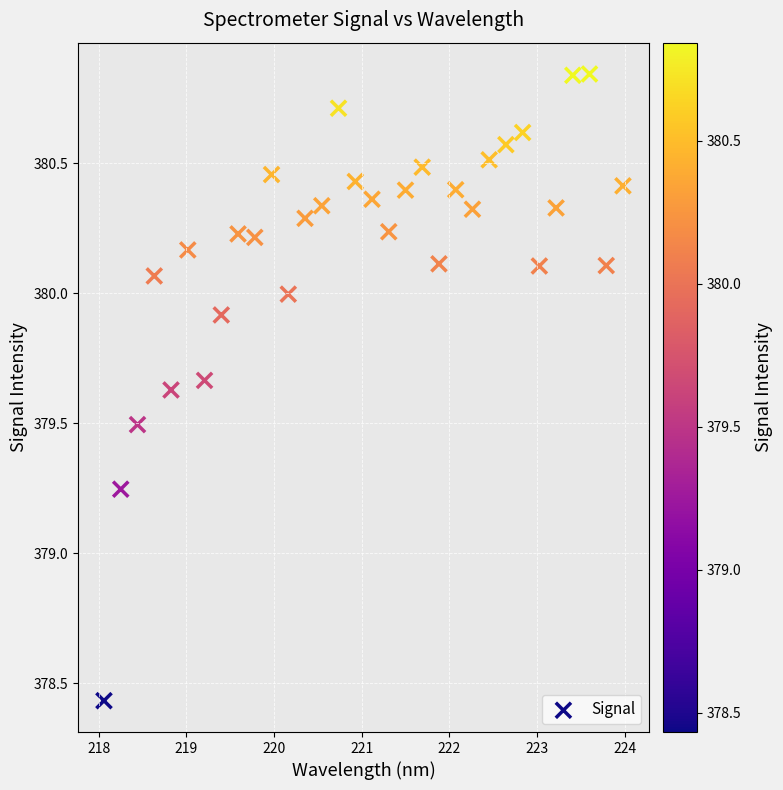

What is the range of X values (max minus min)?

5.9